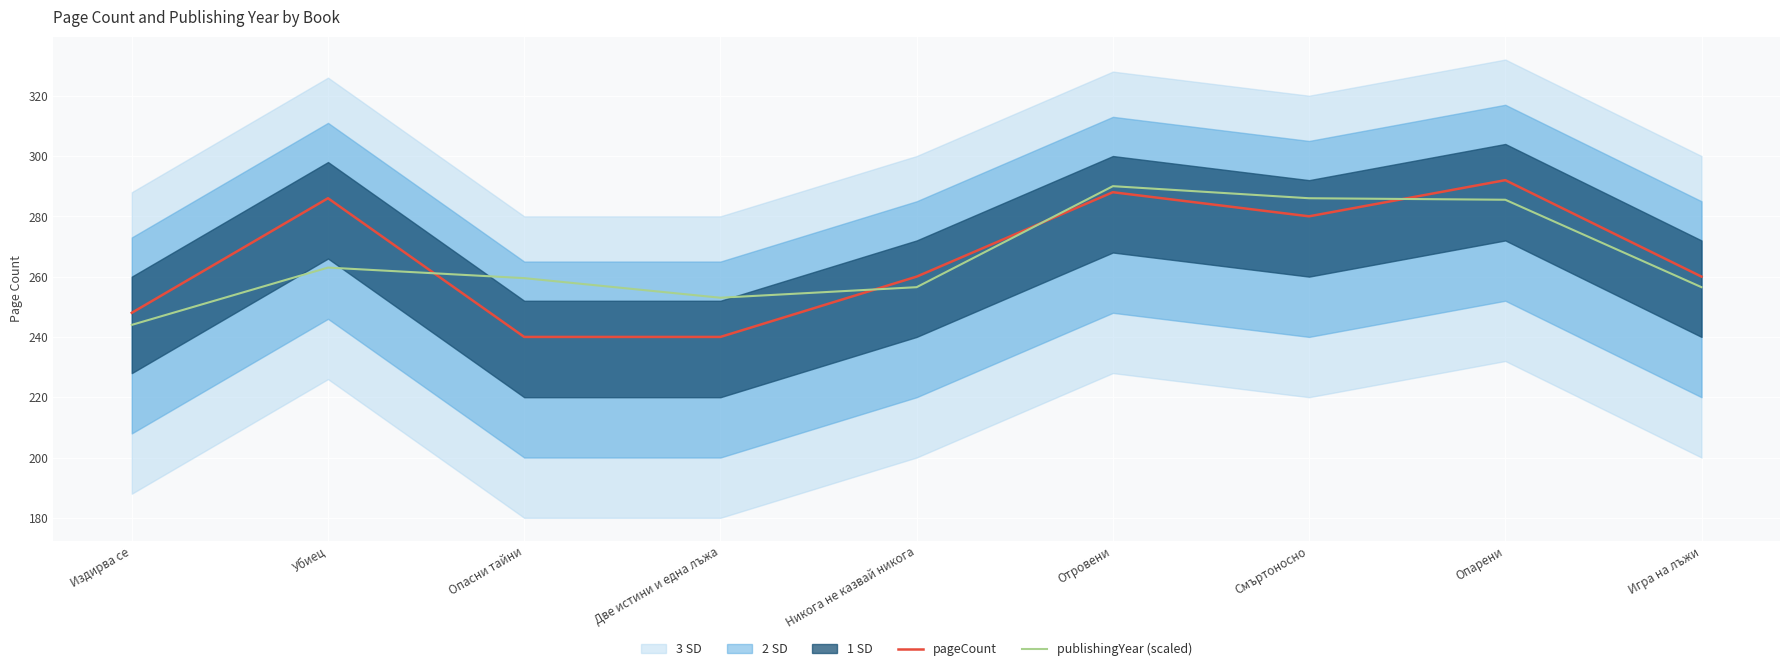

What is the total value across all series at Убиец?

549.0